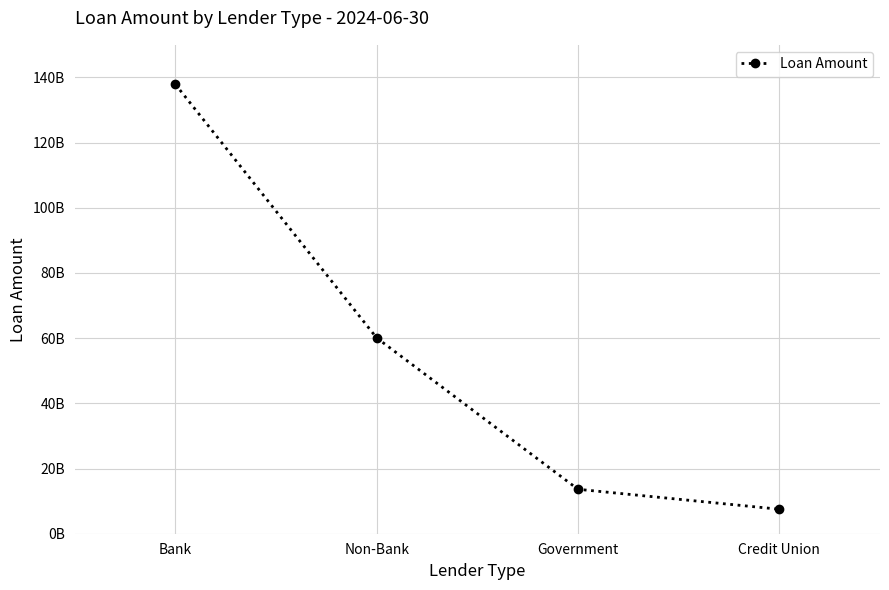

Reading left to right, what are all the values shown in this chart?

Bank=137906516037	Non-Bank=60091385703	Government=13635057549	Credit Union=7511976834